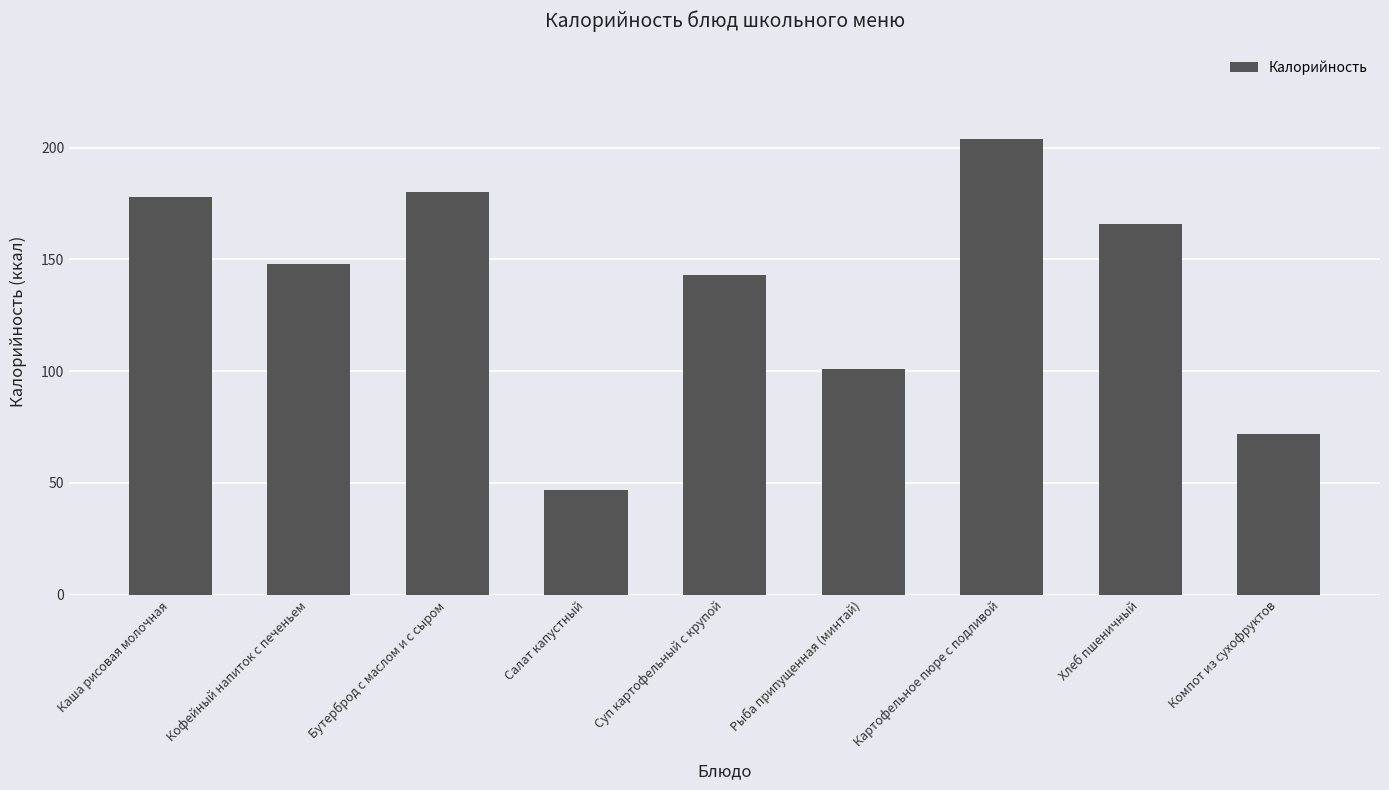

Reading left to right, what are all the values shown in this chart?

Каша рисовая молочная=178	Кофейный напиток с печеньем=148	Бутерброд с маслом и с сыром=180	Салат капустный=47	Суп картофельный с крупой=143	Рыба припущенная (минтай)=101	Картофельное пюре с подливой=204	Хлеб пшеничный=166	Компот из сухофруктов=72